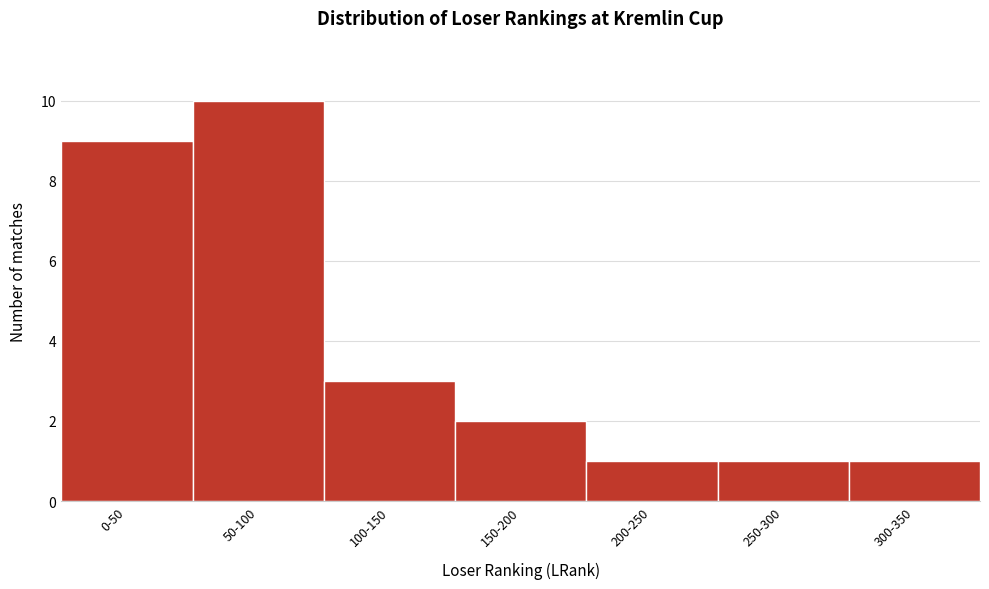

Reading left to right, list all the values displayed in this chart.

9	10	3	2	1	1	1